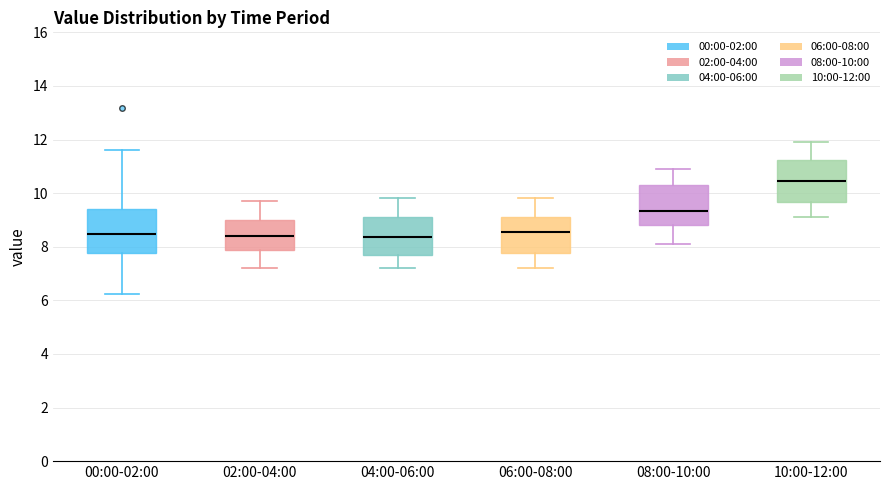

Reading left to right, transcribe this box plot: for each box, give where its median line is, the range the box spans, and where its two whiskers end, as read against the y-axis. The values are not printed on the chart, so give them approximately, as read against the axis.

00:00-02:00: median 8.4, box 7.8 to 9.4, whiskers 6.2 to 11.6
02:00-04:00: median 8.4, box 7.8 to 9.0, whiskers 7.2 to 9.8
04:00-06:00: median 8.4, box 7.8 to 9.2, whiskers 7.2 to 9.8
06:00-08:00: median 8.6, box 7.8 to 9.2, whiskers 7.2 to 9.8
08:00-10:00: median 9.4, box 8.8 to 10.4, whiskers 8.2 to 11.0
10:00-12:00: median 10.4, box 9.6 to 11.2, whiskers 9.2 to 12.0